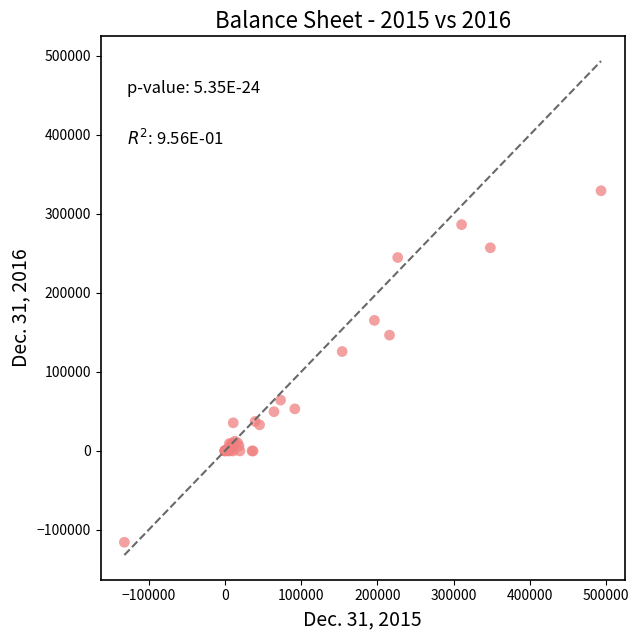

What Y value in the scatter plot is closest to 106895?

125836